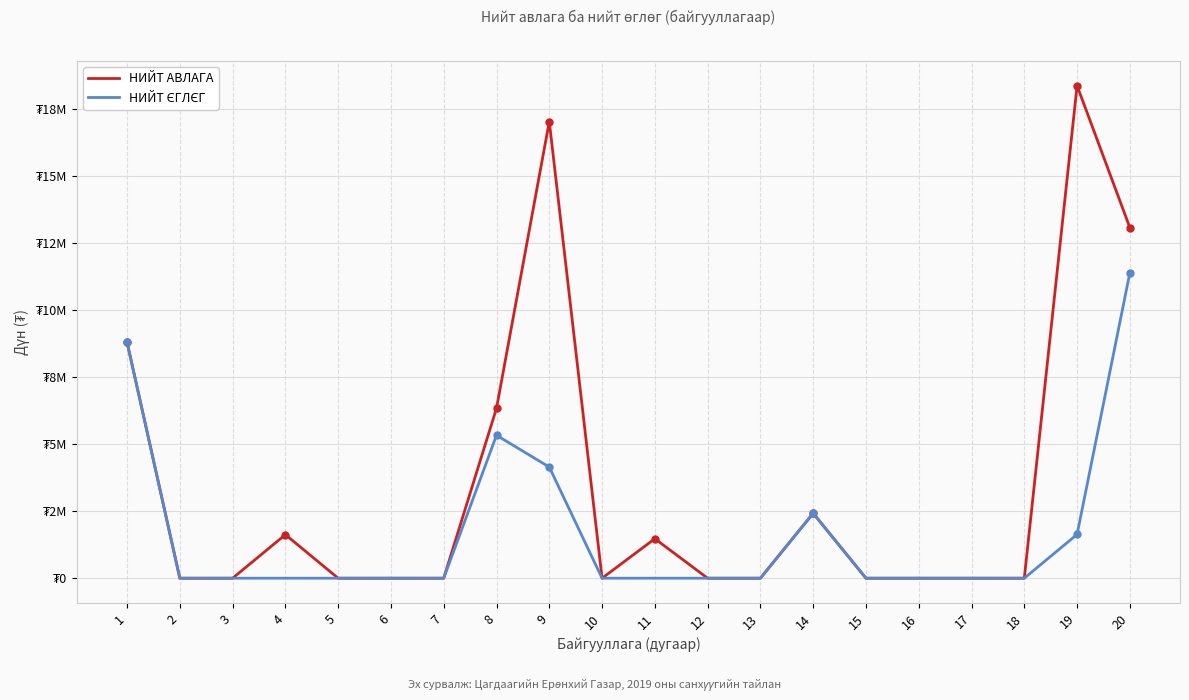

What is the difference between the highest and lowest values at 11?

1472513